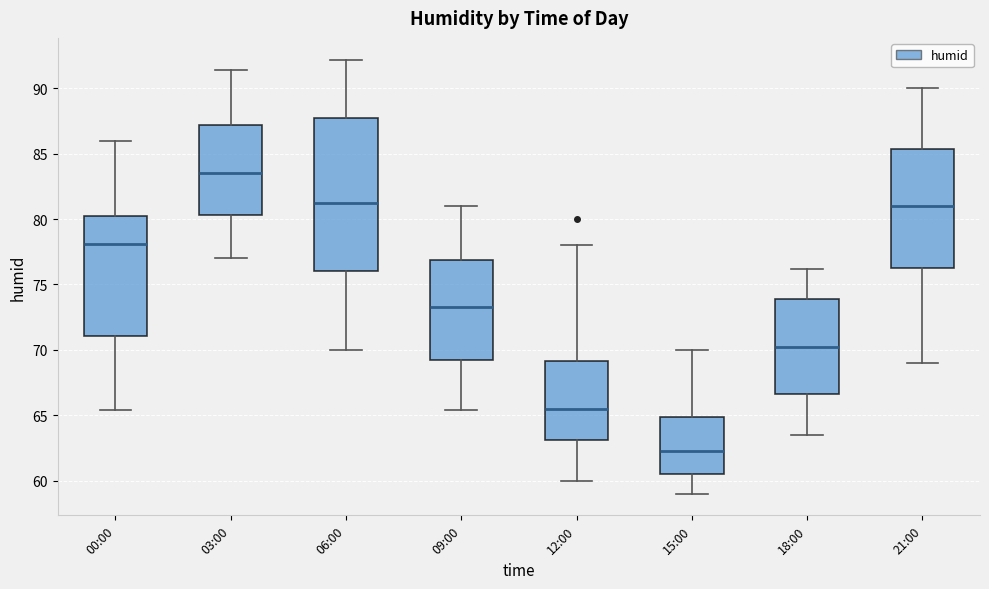

Reading left to right, transcribe this box plot: for each box, give where its median line is, the range the box spans, and where its two whiskers end, as read against the y-axis. The values are not printed on the chart, so give them approximately, as read against the axis.

00:00: median 78.0, box 71.0 to 80.0, whiskers 65.5 to 86.0
03:00: median 83.5, box 80.5 to 87.0, whiskers 77.0 to 91.5
06:00: median 81.5, box 76.0 to 88.0, whiskers 70.0 to 92.0
09:00: median 73.5, box 69.5 to 77.0, whiskers 65.5 to 81.0
12:00: median 65.5, box 63.0 to 69.0, whiskers 60.0 to 78.0
15:00: median 62.5, box 60.5 to 65.0, whiskers 59.0 to 70.0
18:00: median 70.5, box 66.5 to 74.0, whiskers 63.5 to 76.0
21:00: median 81.0, box 76.5 to 85.5, whiskers 69.0 to 90.0